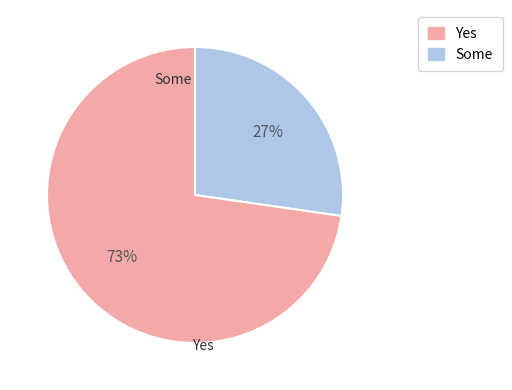

How many segments does this pie chart have?

2